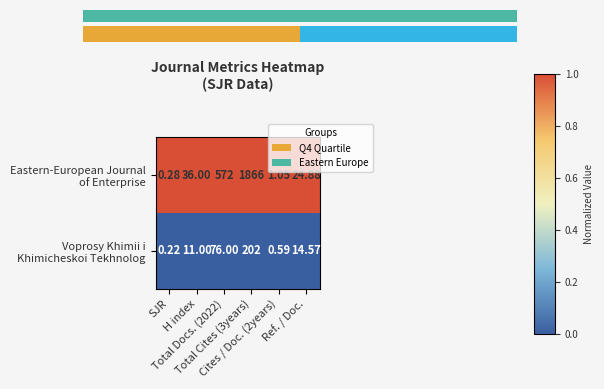

The value of Eastern-European Journal of Enterprise at Total Docs. (2022) is 1. True or false?

True